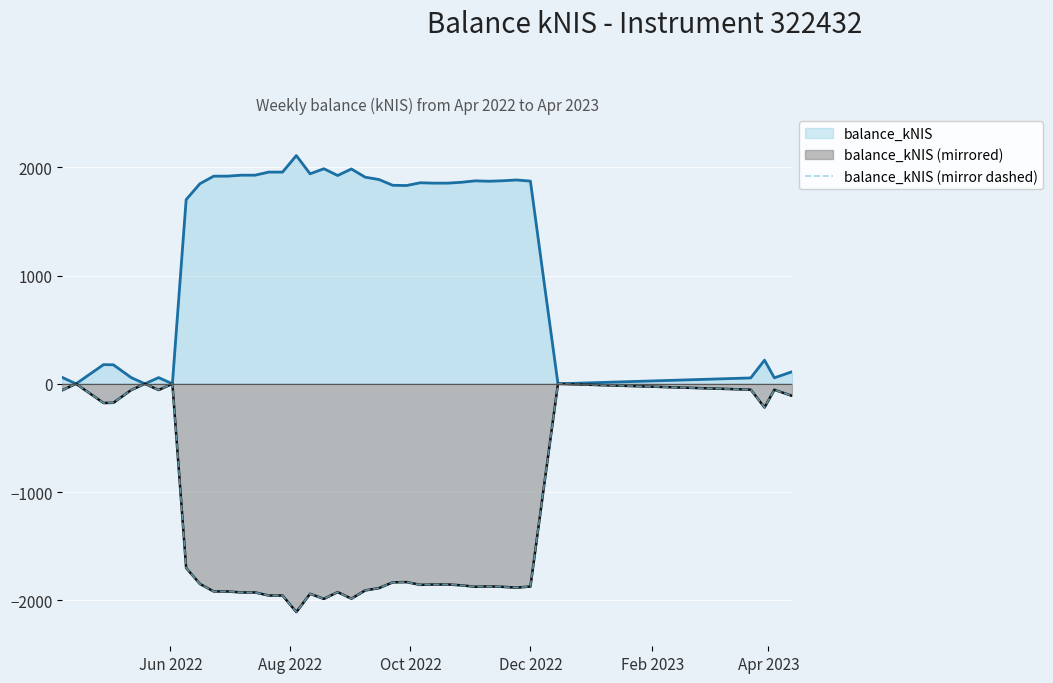

At which label does the data first exceed -1853?

Jun 2022